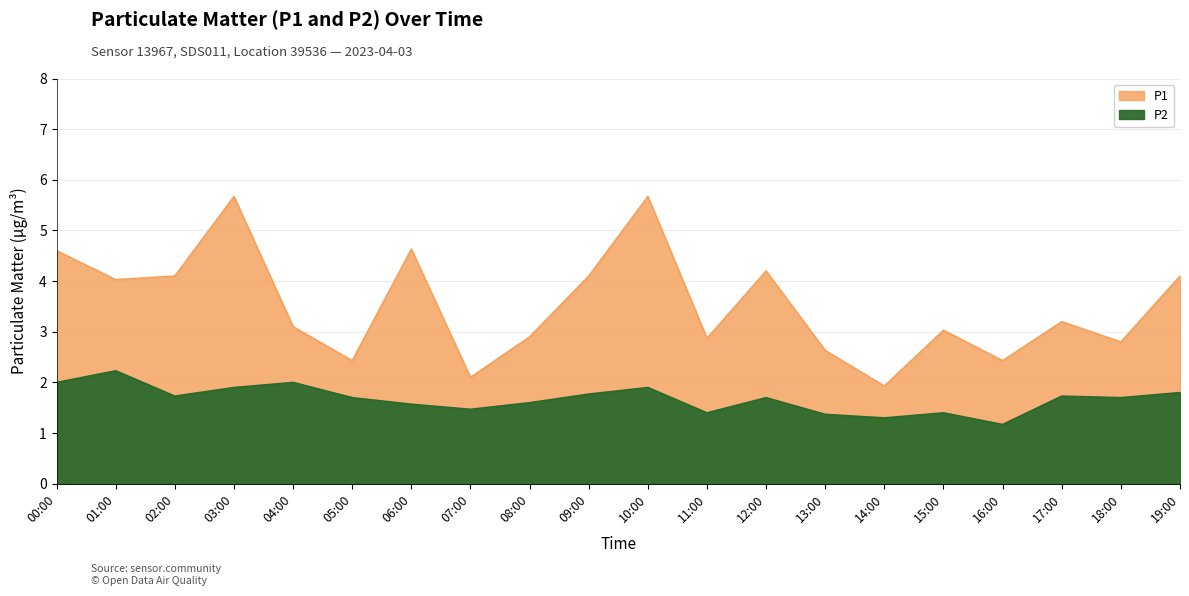

Reading left to right, what are all the values shown in this chart?

P1: 4.6	4.0	4.1	5.7	3.1	2.4	4.6	2.1	2.9	4.1	5.7	2.9	4.2	2.6	1.9	3.0	2.4	3.2	2.8	4.1
P2: 2.0	2.2	1.7	1.9	2.0	1.7	1.6	1.5	1.6	1.8	1.9	1.4	1.7	1.4	1.3	1.4	1.2	1.7	1.7	1.8